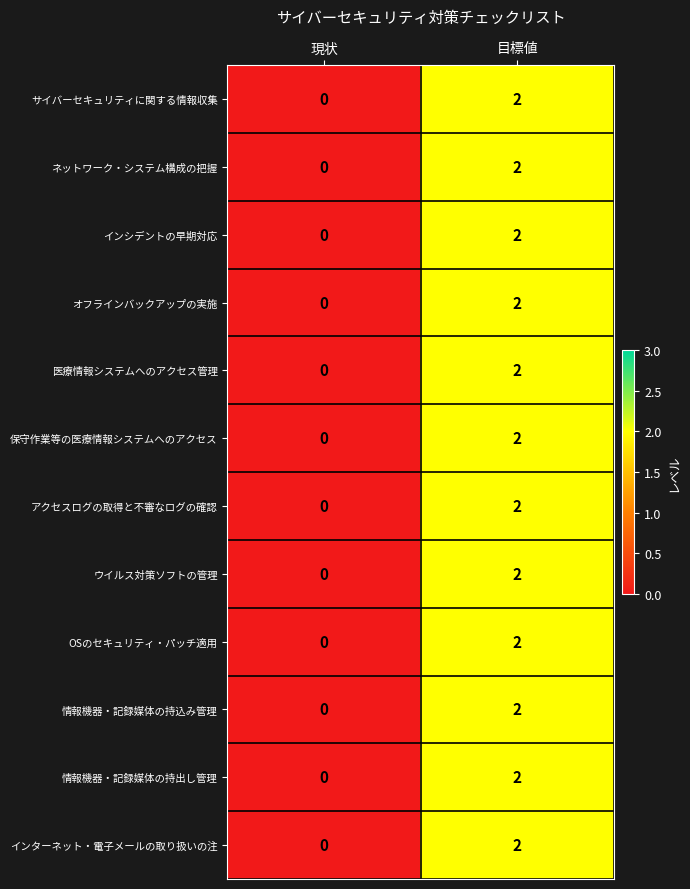

Which category has the lowest value across all series?

現状